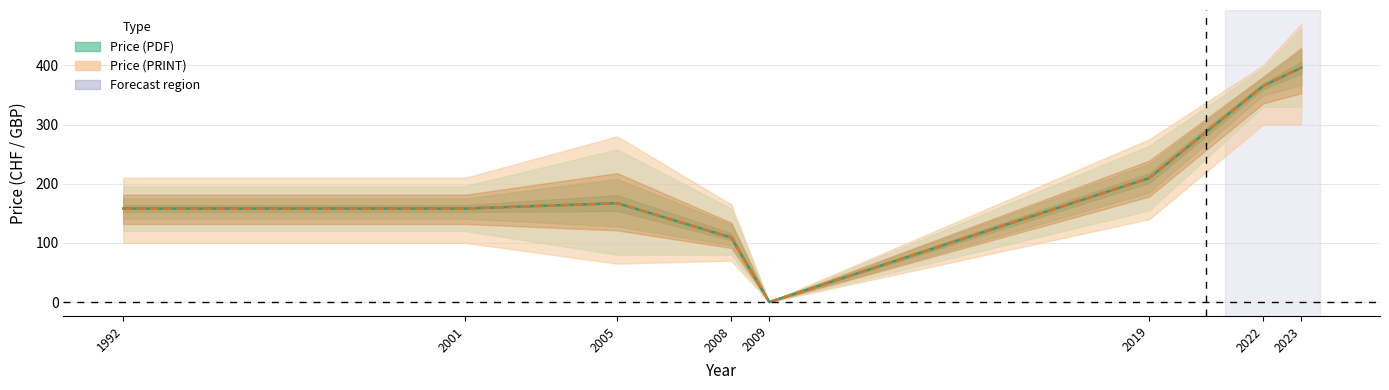

At which category is the sum across all series the highest?

2023